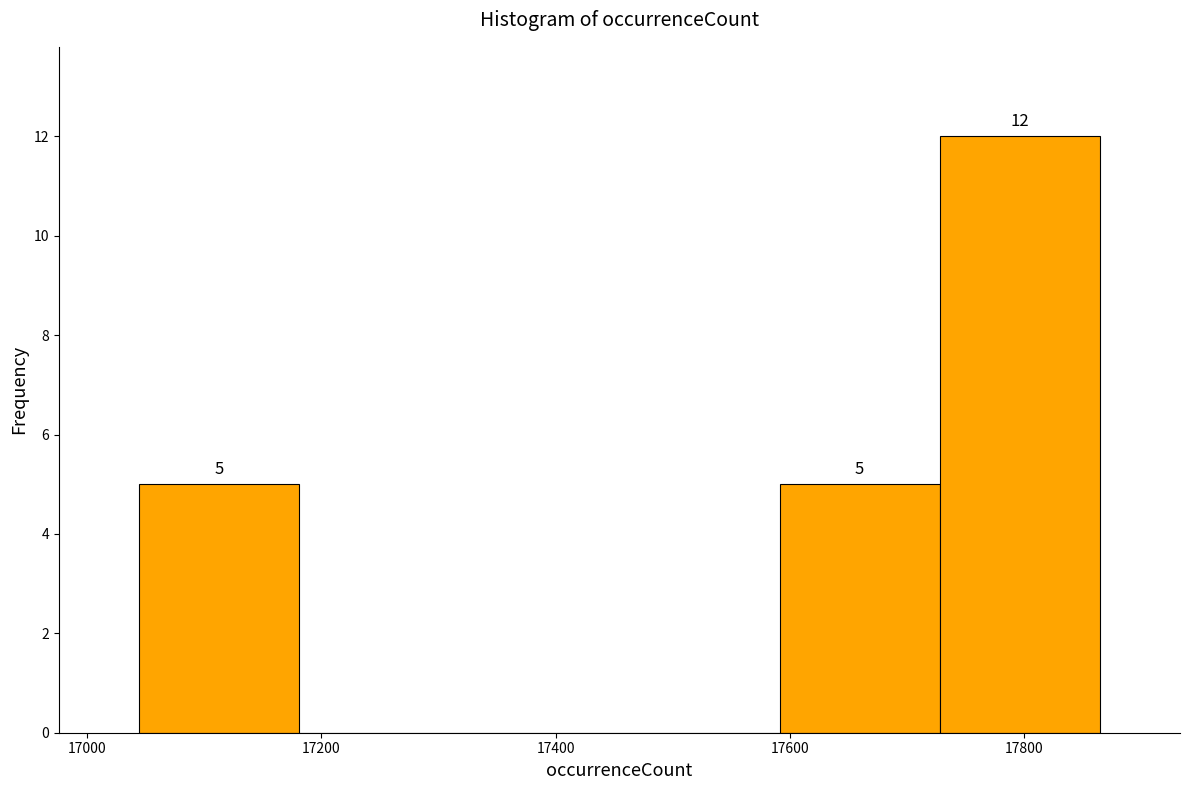

Which range on the x-axis has the tallest bar?

17720 to 17860